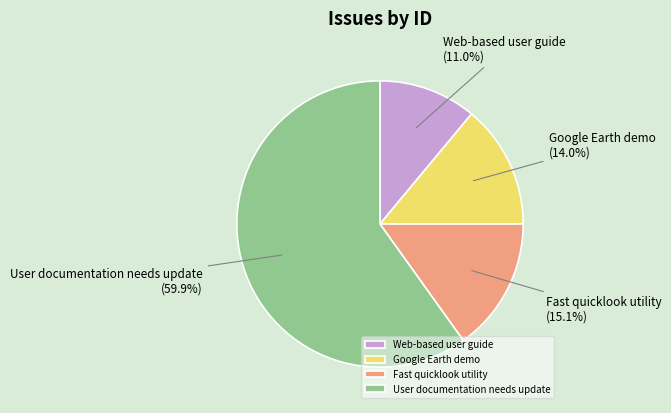

What is the largest slice in the pie chart?

User documentation needs update